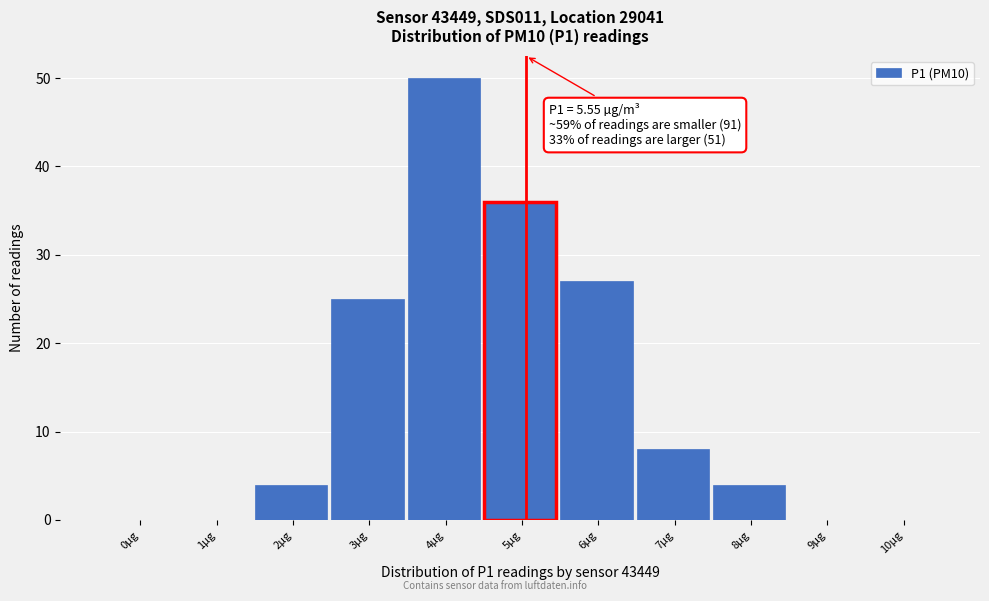

Reading left to right, what are all the values shown in this chart?

0µg=0	1µg=0	2µg=4	3µg=25	4µg=50	5µg=36	6µg=27	7µg=8	8µg=4	9µg=0	10µg=0